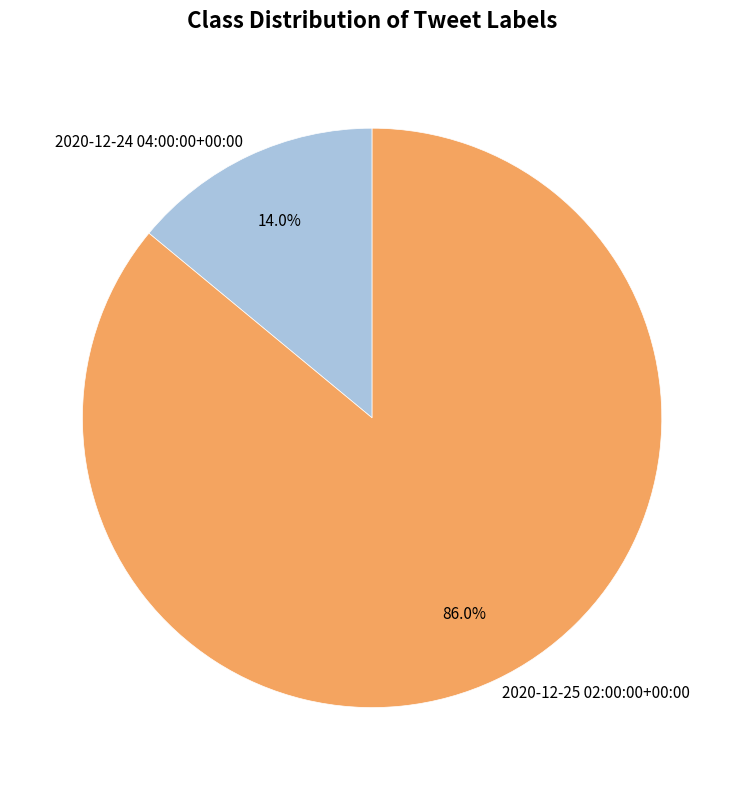

Which slice is the largest?

2020-12-25 02:00:00+00:00